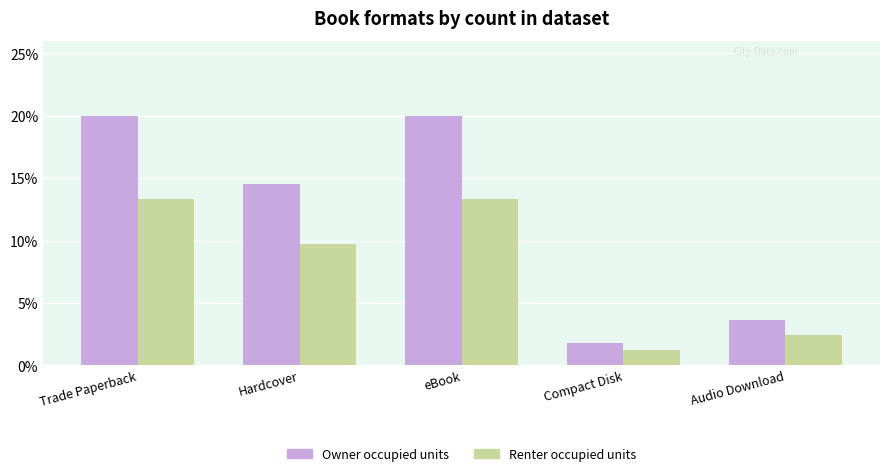

Which series has the largest total across all categories?

Owner occupied units